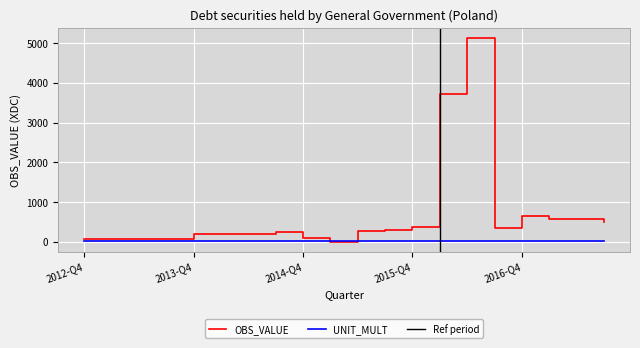

What is the label of the 1st point from the left?

2012-Q4